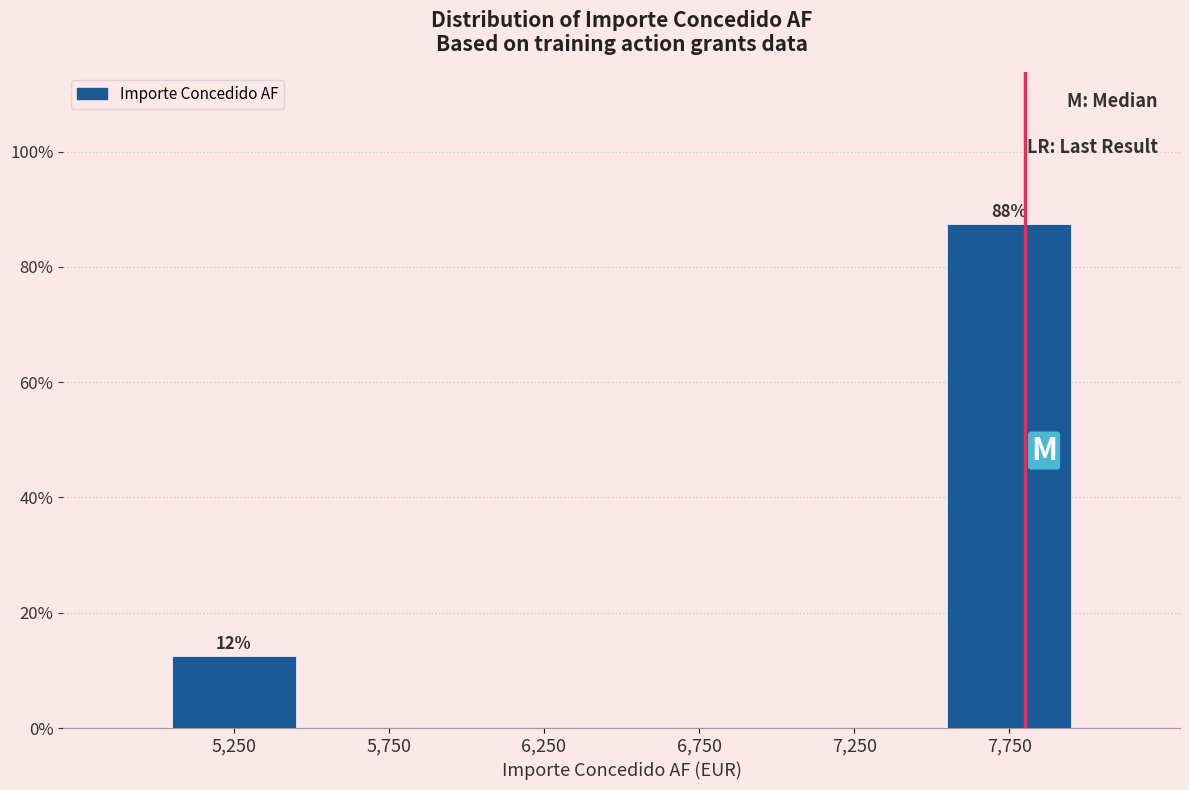

Reading right to left, what are all the values shown in this chart?

7,750=87.5	7,250=0.0	6,750=0.0	6,250=0.0	5,750=0.0	5,250=12.5